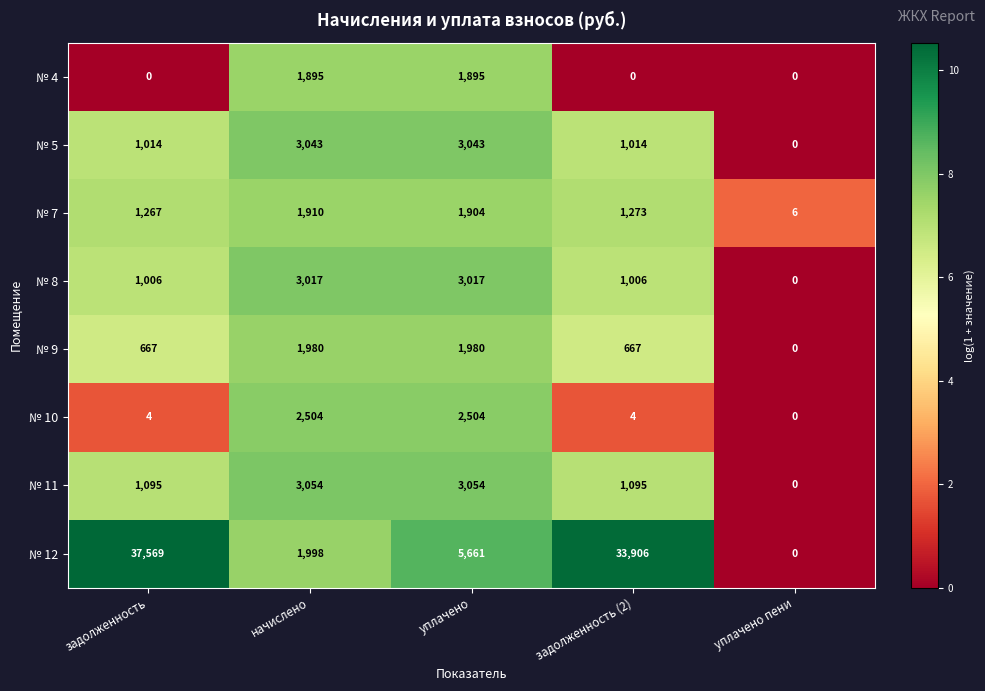

Read the № 4 value at начислено.

1895